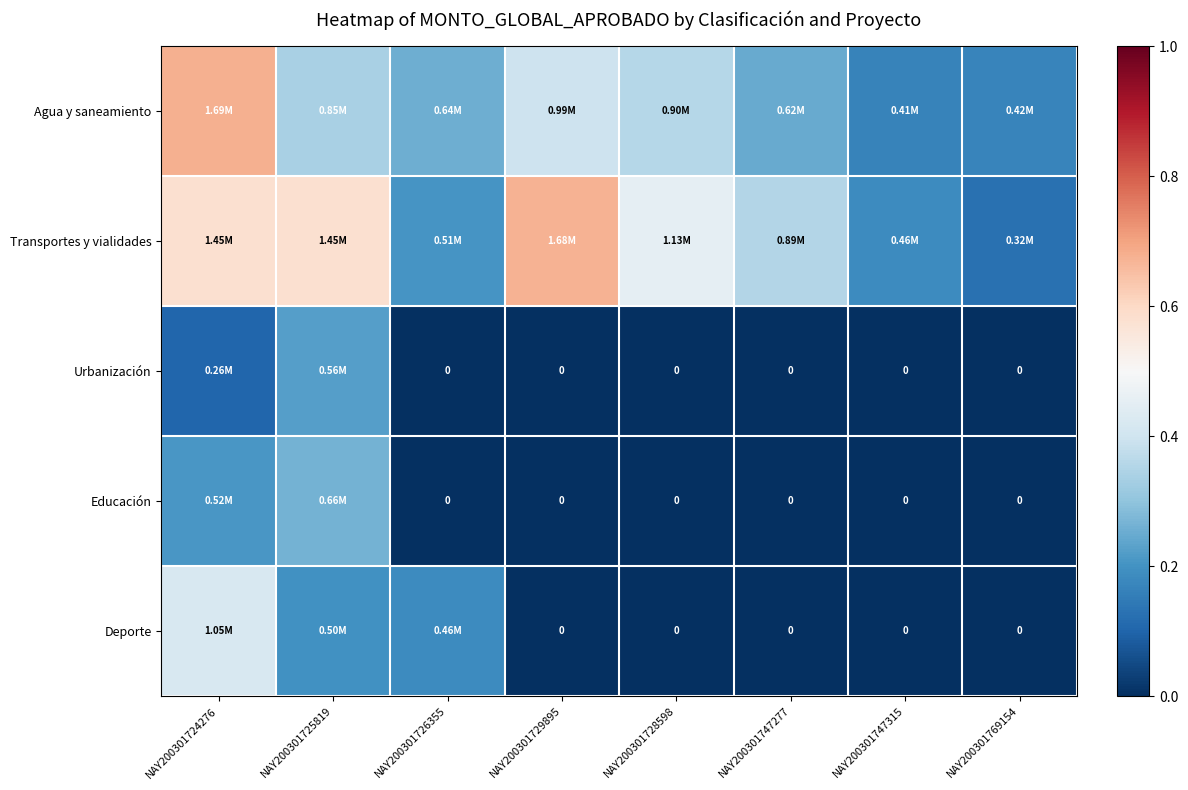

At which category is the sum across all series the highest?

NAY200301724276